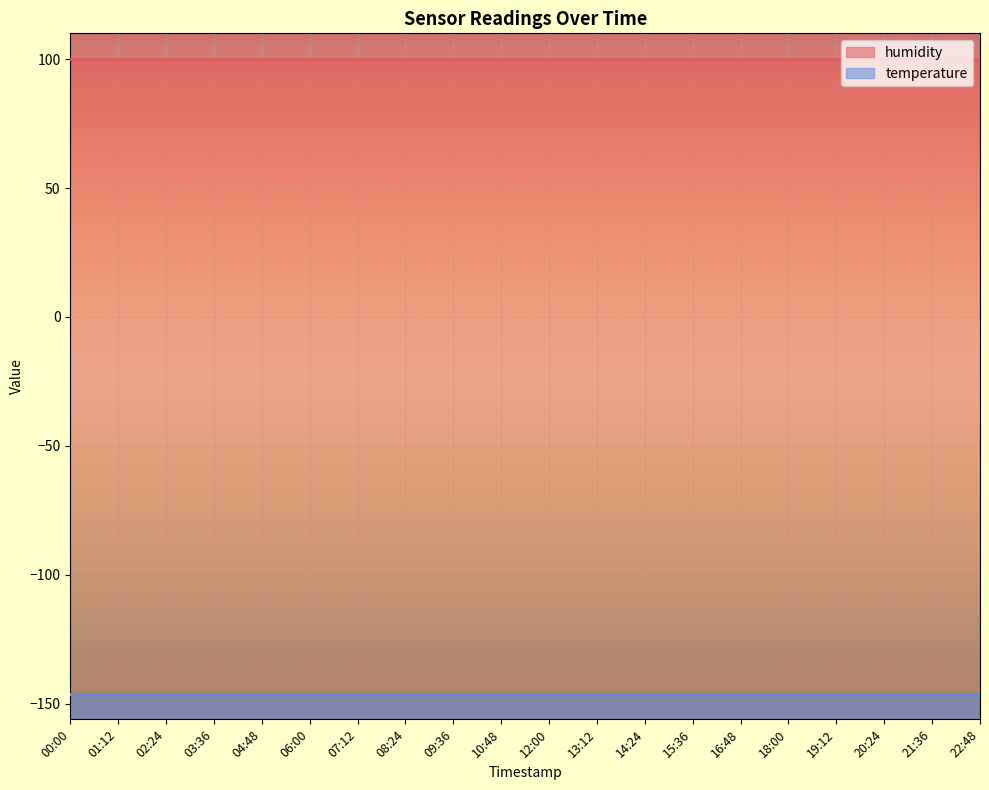

True or false: temperature has more than 2 interior local peaks.

False